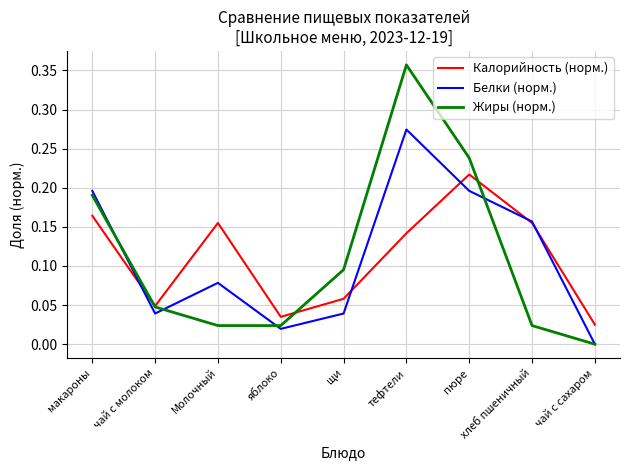

At which category is the sum across all series the highest?

тефтели